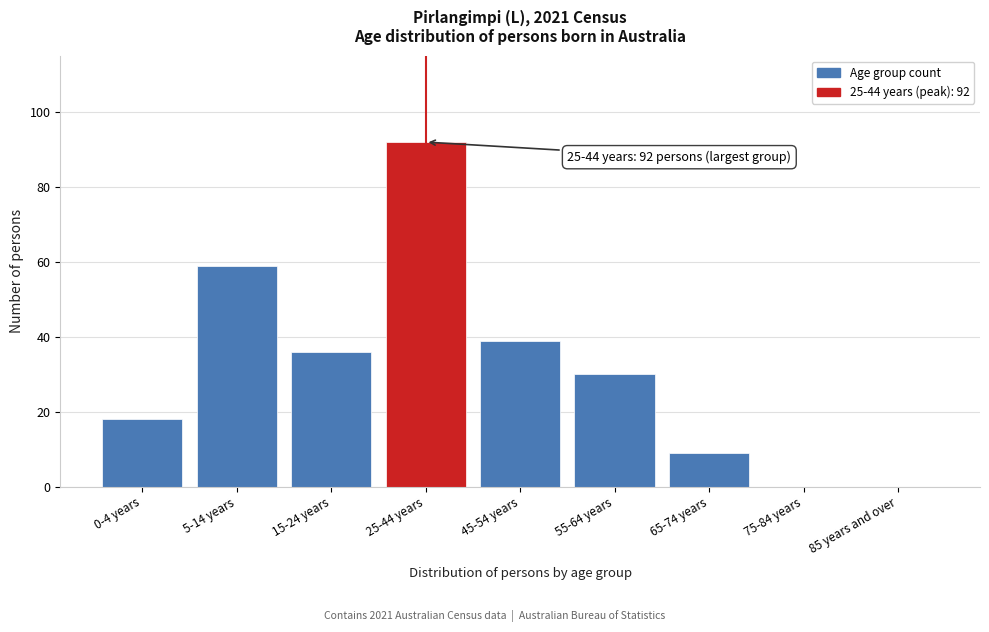

Reading left to right, extract all data points from this chart.

0-4 years=18	5-14 years=59	15-24 years=36	25-44 years=92	45-54 years=39	55-64 years=30	65-74 years=9	75-84 years=0	85 years and over=0